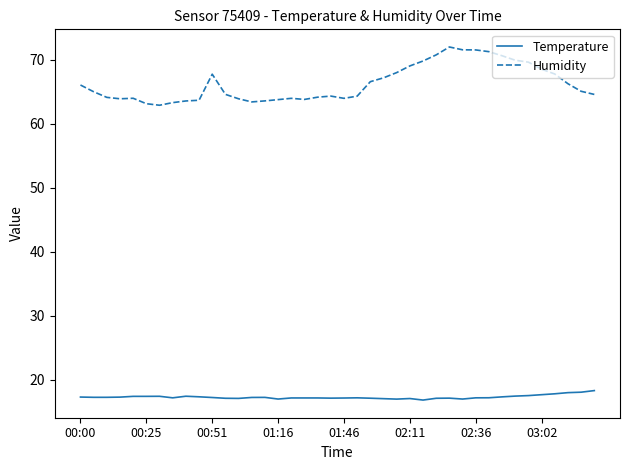

Which series has the largest total across all categories?

Humidity